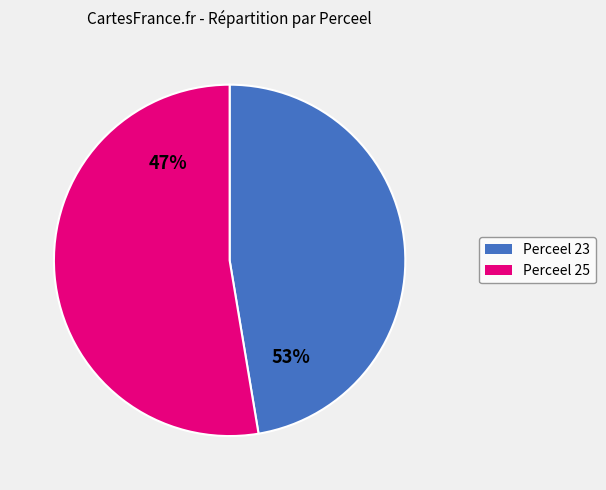

To the nearest percent, what is the average slice percentage?

50%